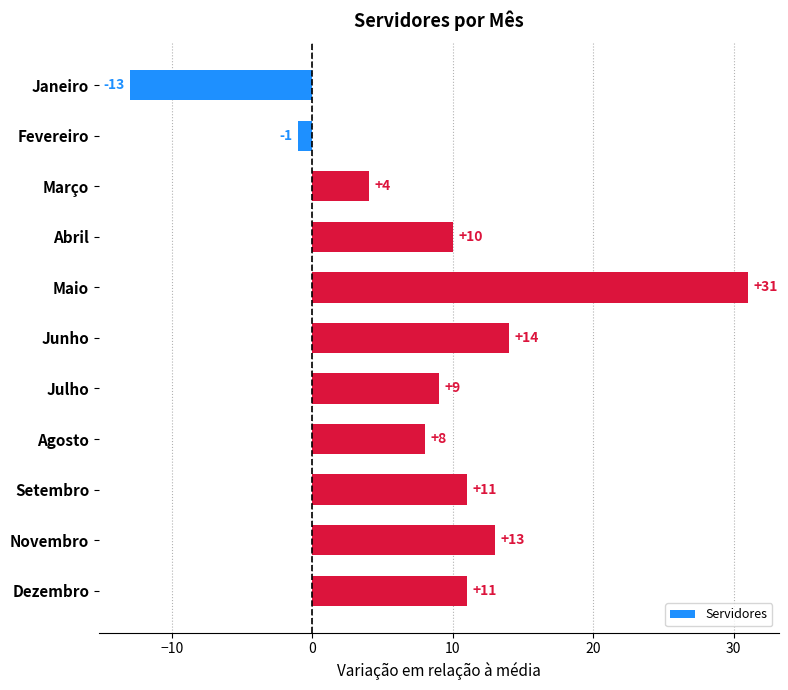

How many bars are there in total?

11